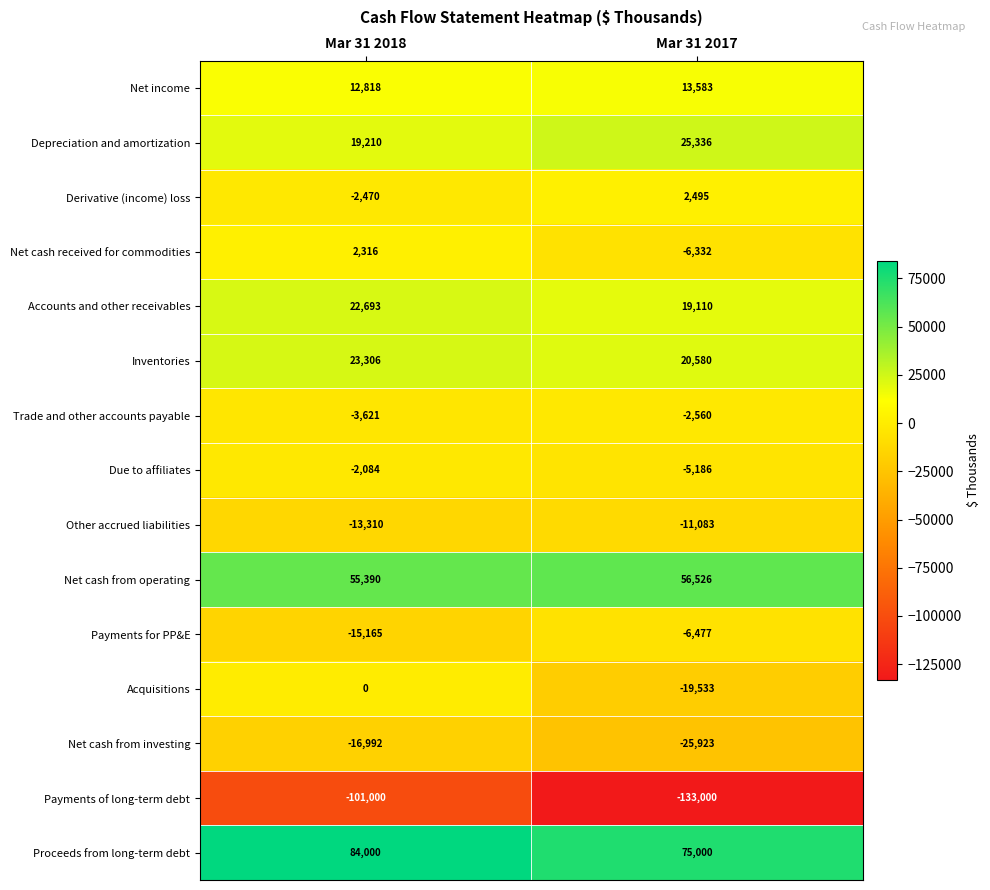

How many data points in Trade and other accounts payable are less than -2560?

1